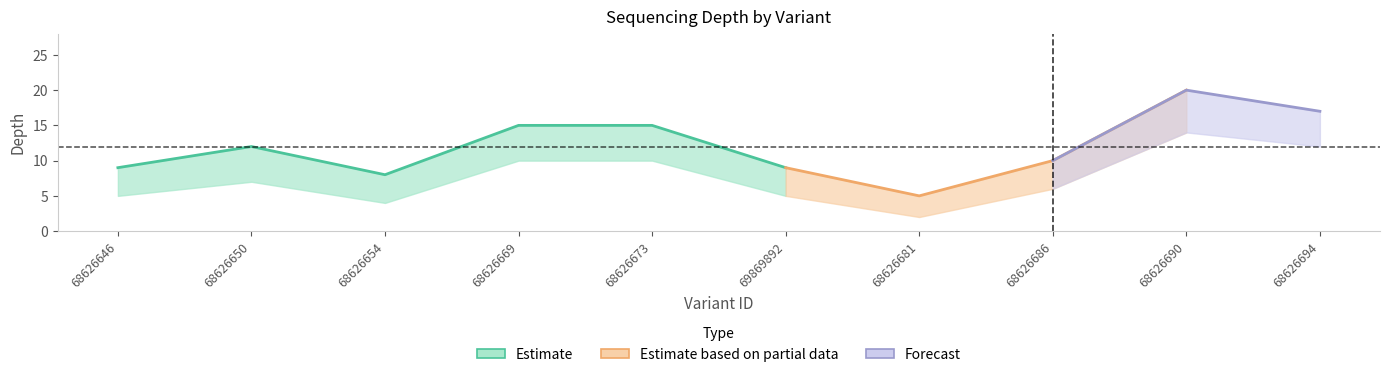

True or false: depth_lower has more than 1 points higher than both neighbors.

True